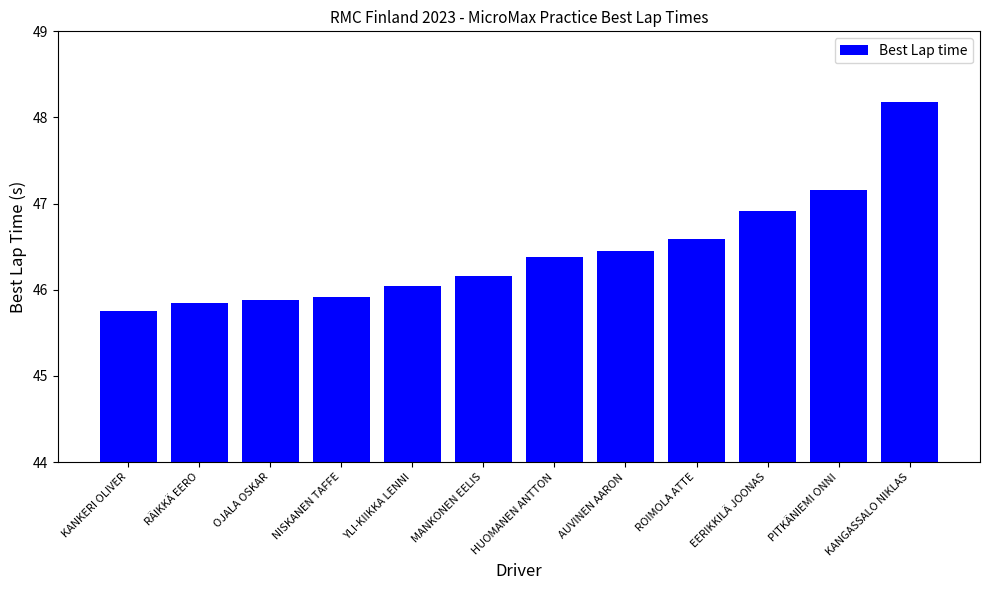

What is the sum of the values at OJALA OSKAR and KANGASSALO NIKLAS?

94.1